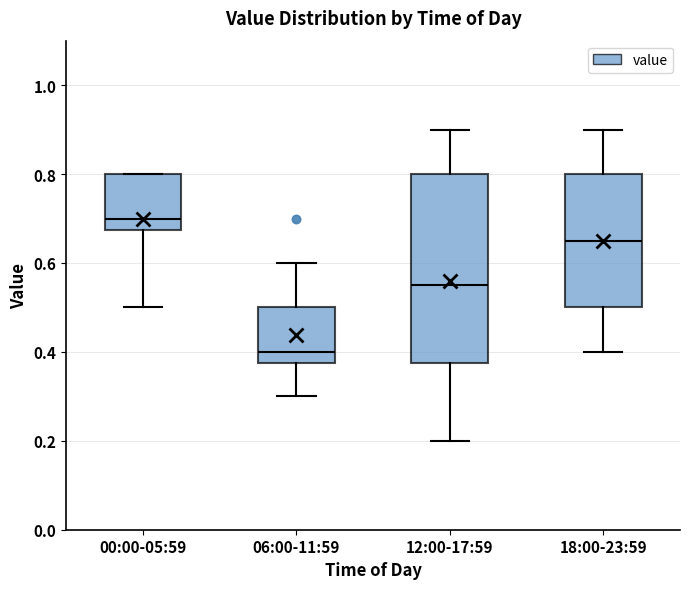

Which box is the tallest, from its lower edge to its upper edge?

12:00-17:59